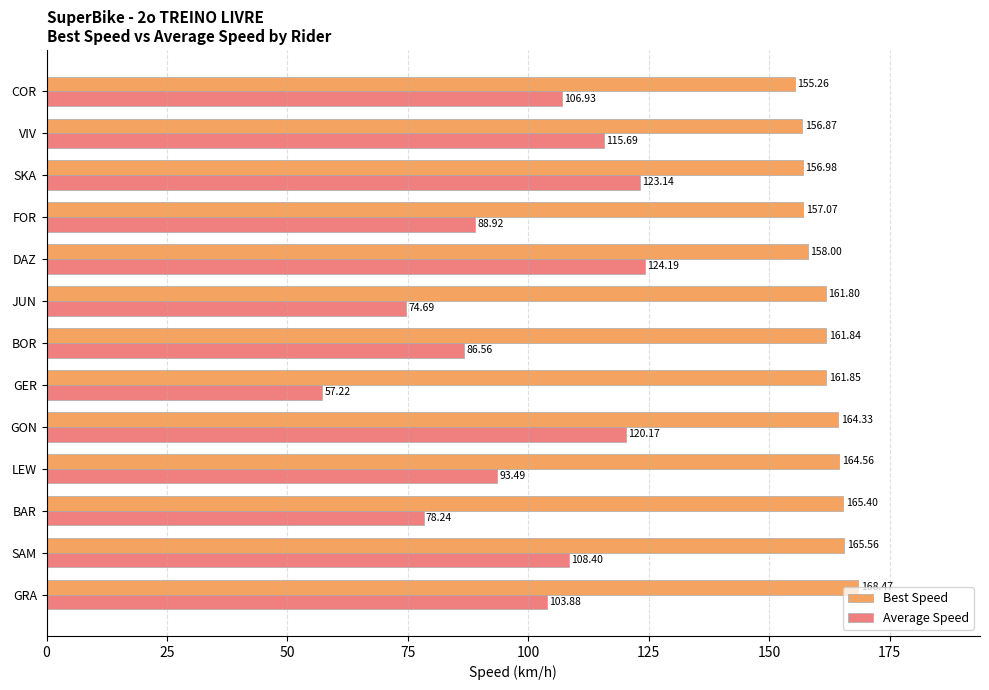

What are all the series names shown in the legend?

Best Speed, Average Speed